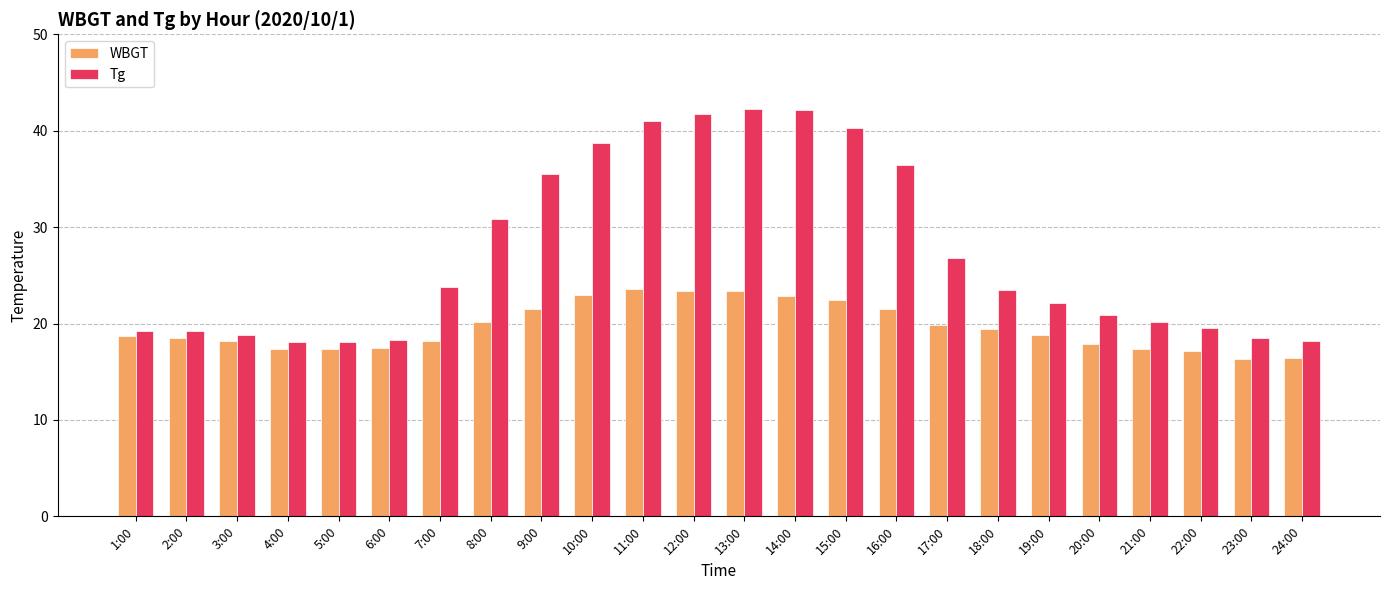

Where is Tg nearest to the value 30?

8:00